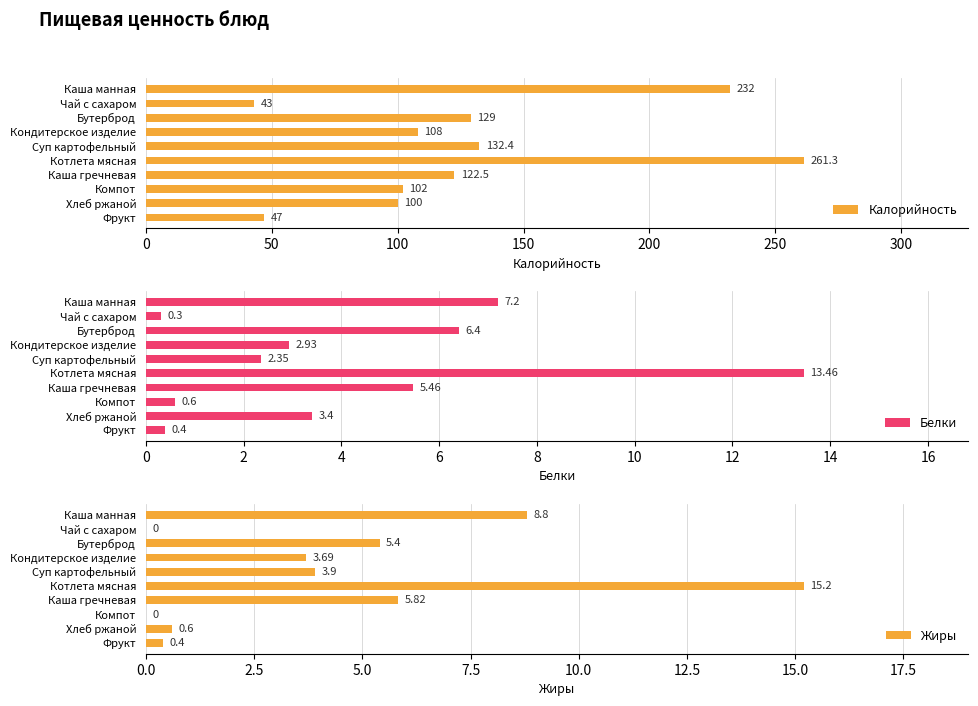

What are all the series names shown in the legend?

Калорийность, Белки, Жиры